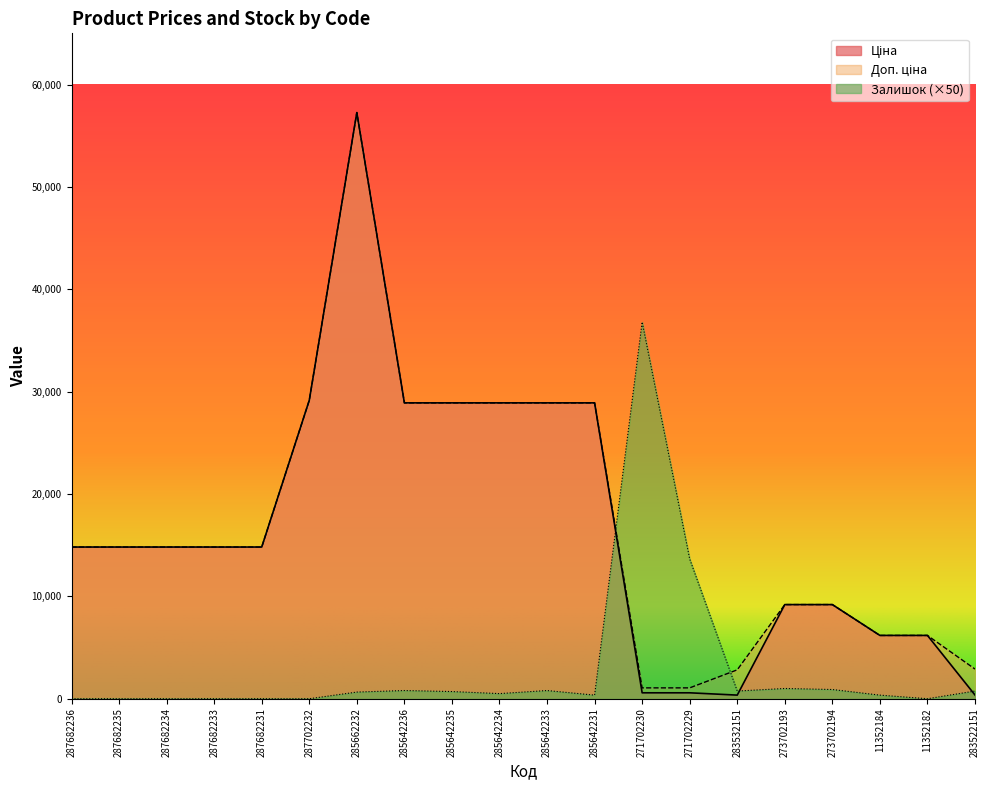

Where does the Доп. ціна series first go above 14817?

287682236